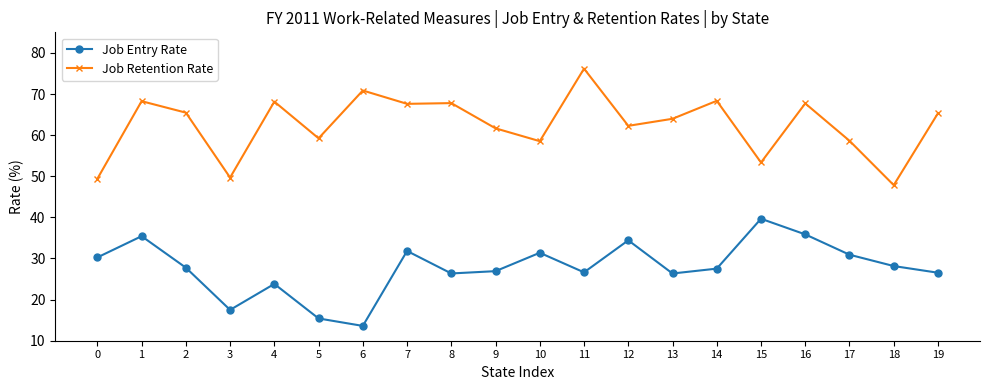

What is the value of the Job Entry Rate point at the 5th from the left?

23.8